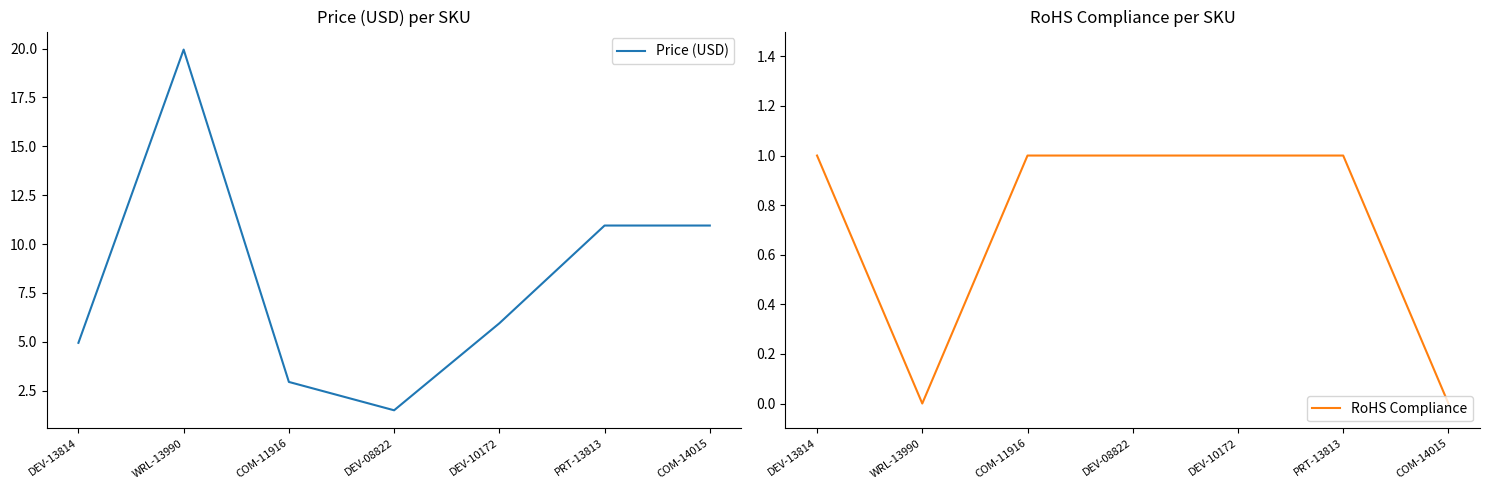

The RoHS Compliance series shows 1.6 at PRT-13813. True or false?

False